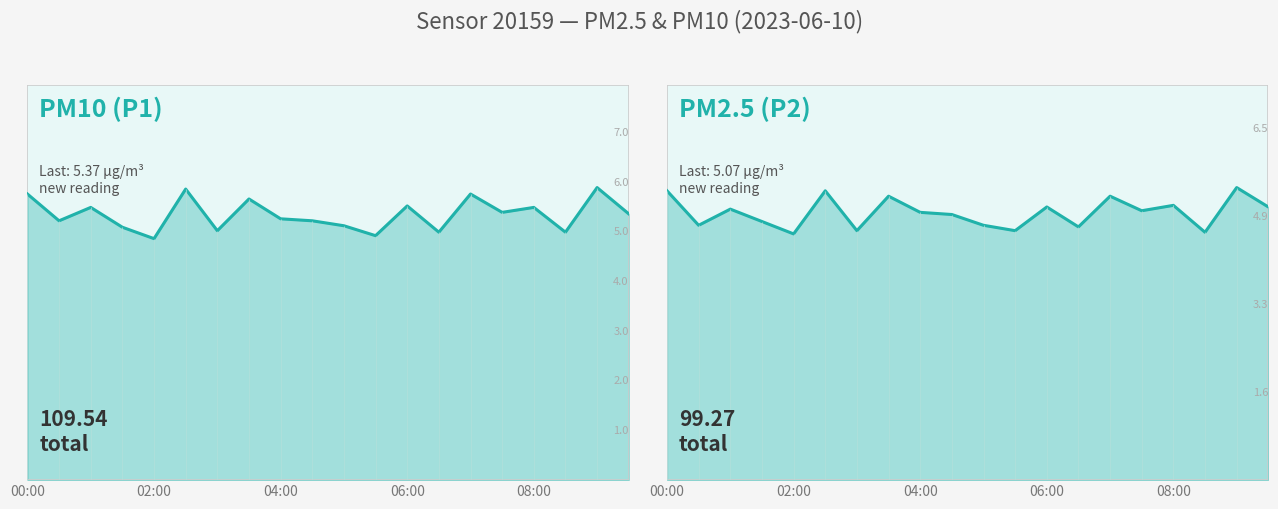

True or false: P2 and P1 cross at least once.

False